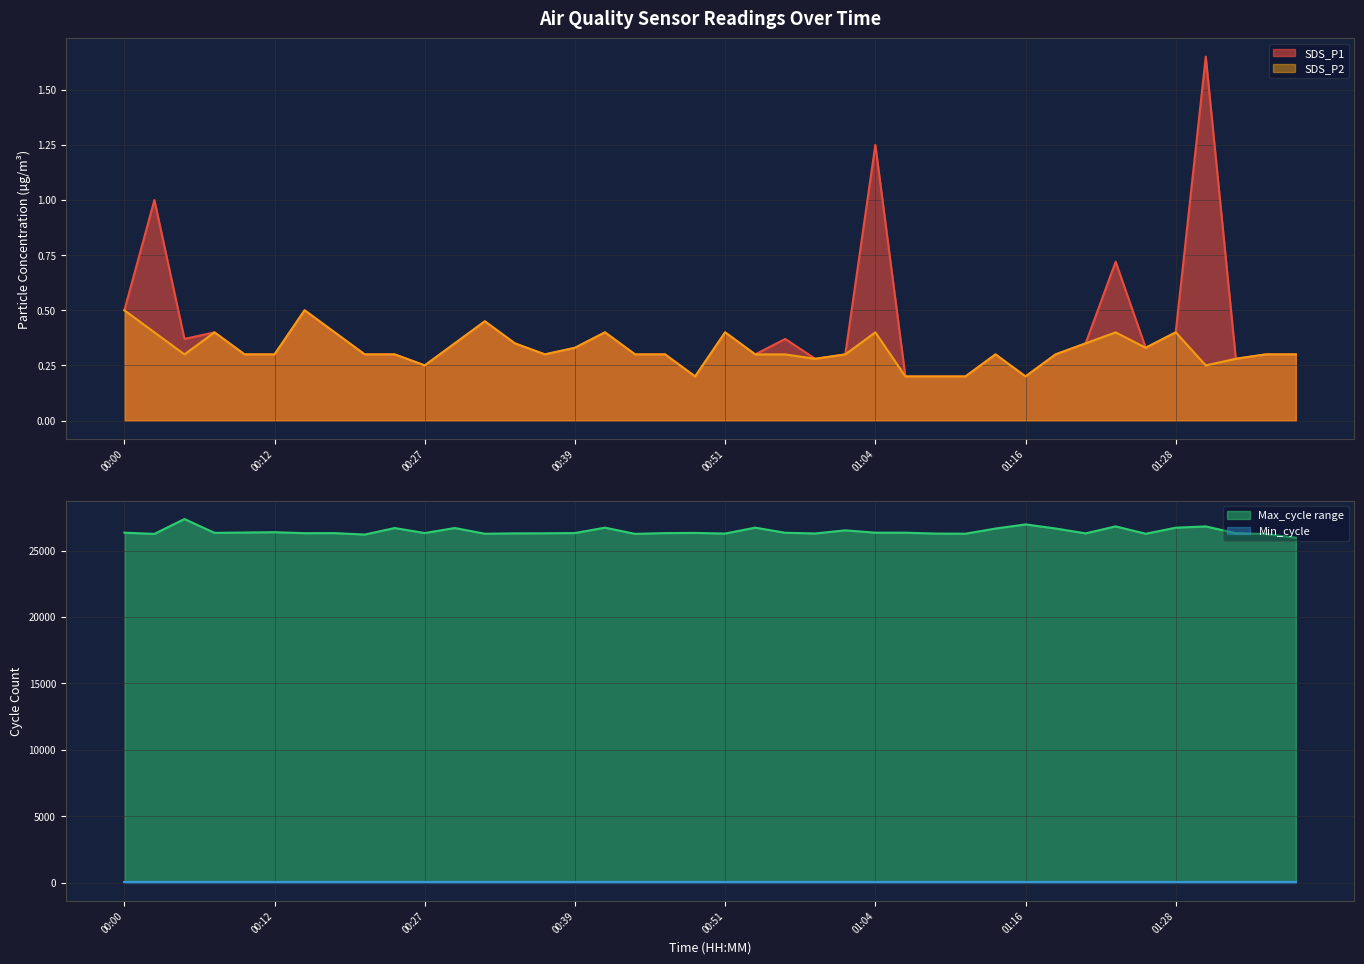

At 00:49, list the series in order from smallest to largest.

SDS_P1, SDS_P2